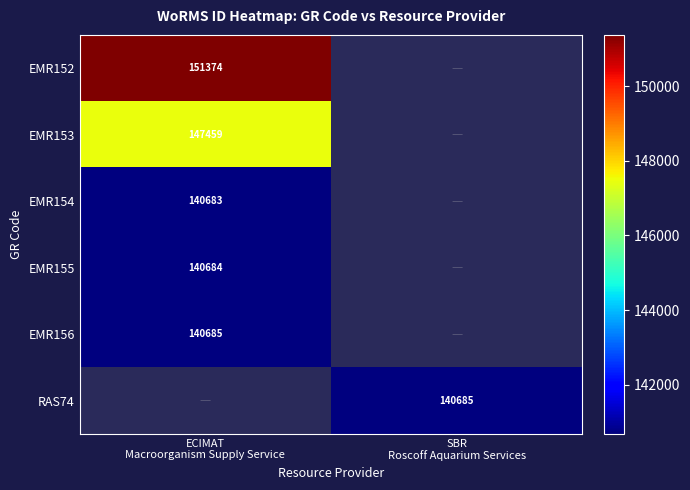

The EMR156 series shows 72869.3 at ECIMAT Macroorganism Supply Service. True or false?

False